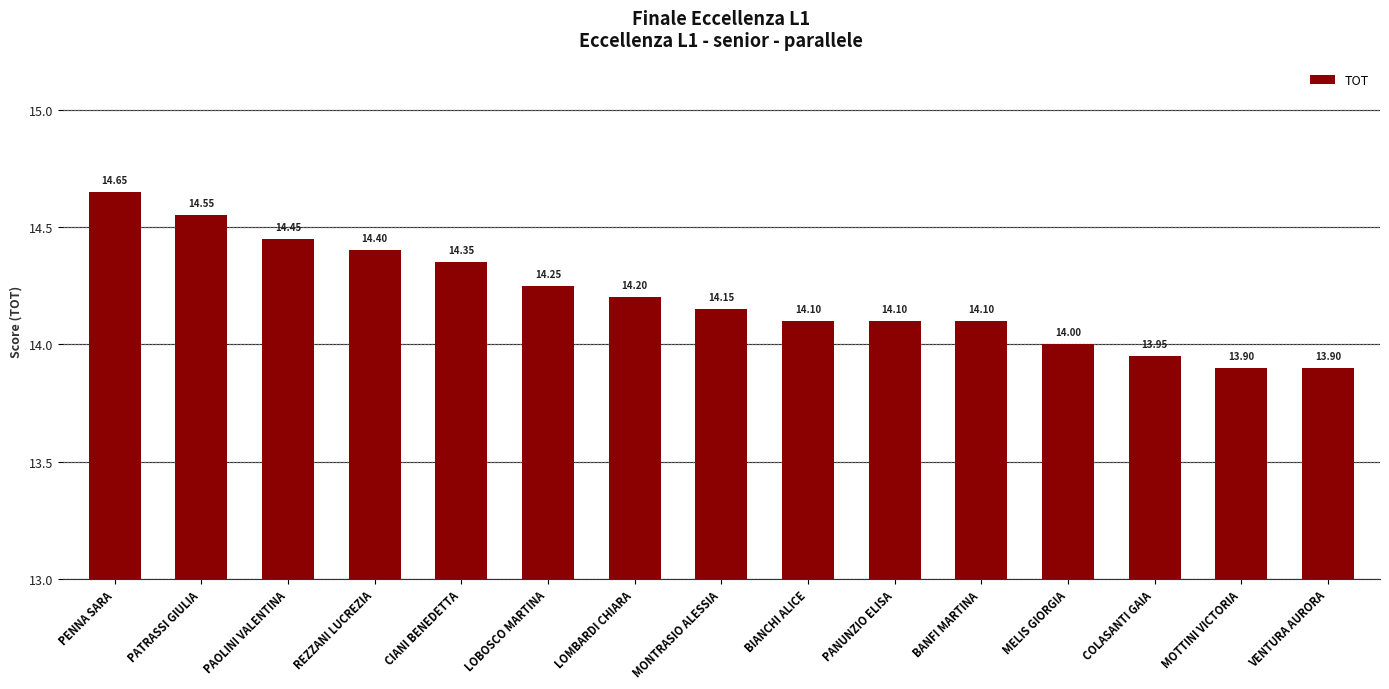

How many distinct data groups are displayed?

1